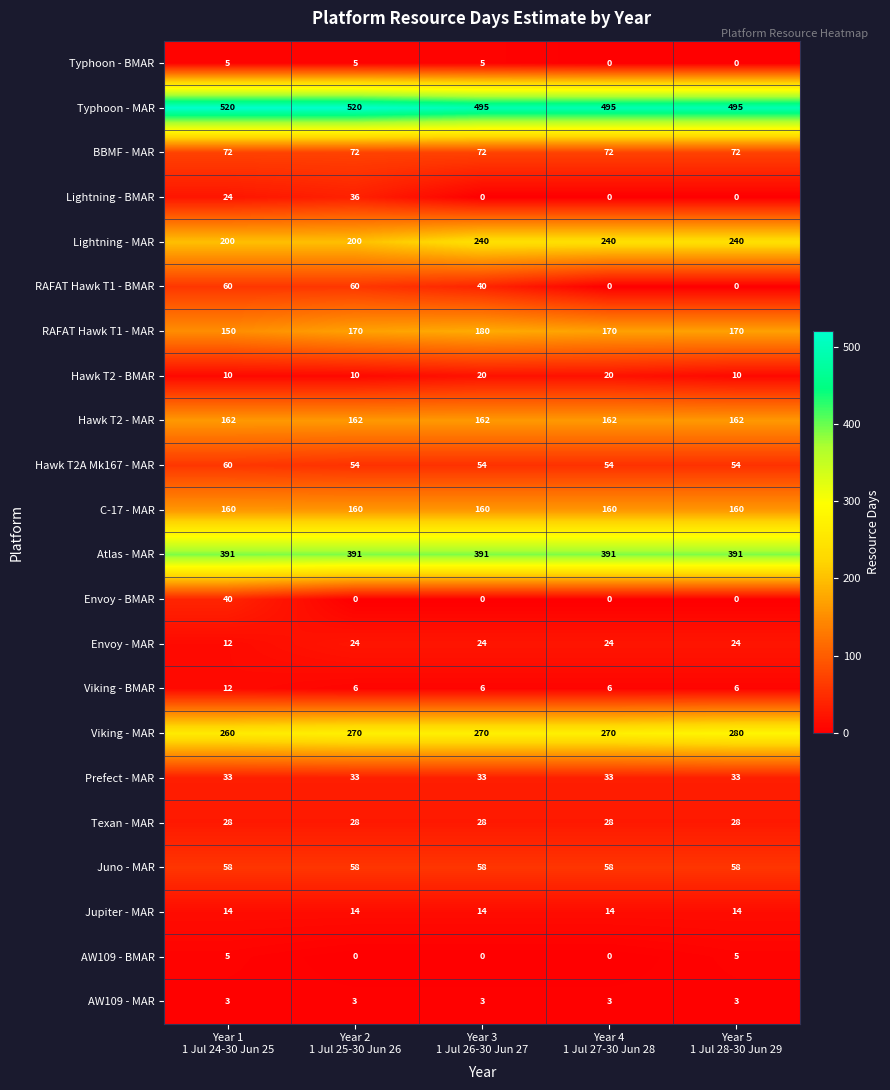

Which series has the largest range (max minus min)?

RAFAT Hawk T1 - BMAR